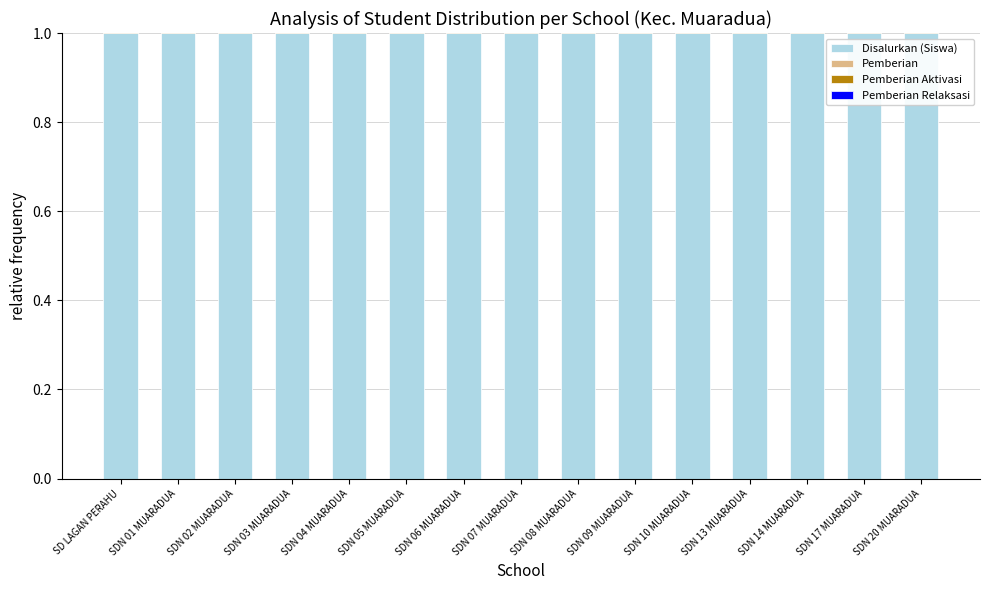

What is the label of the 5th bar from the right?

SDN 10 MUARADUA